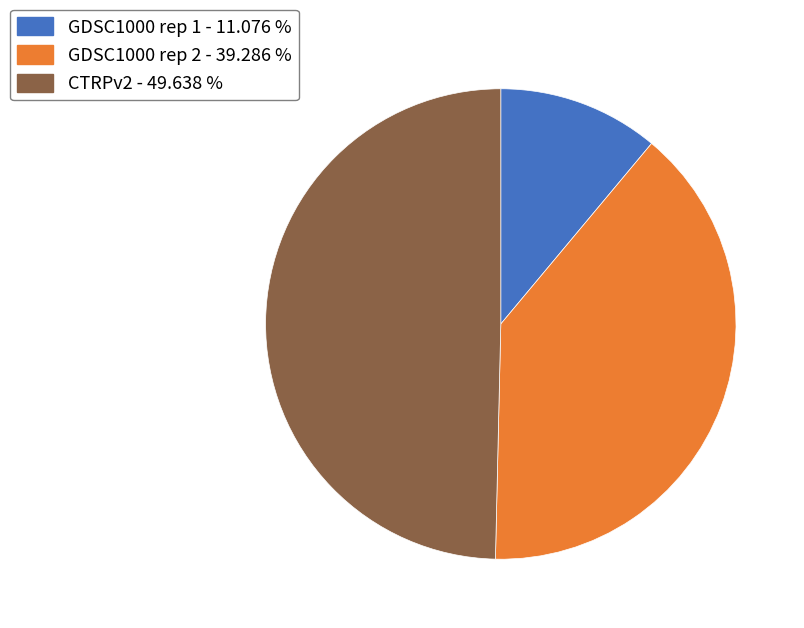

Does GDSC1000 rep 2 represent more than half of the total?

No